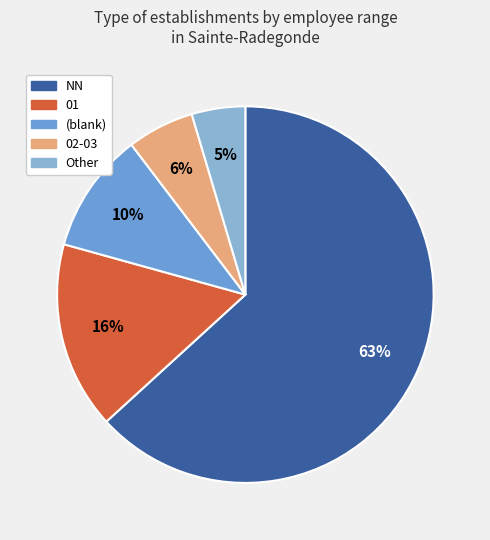

Which slice is the smallest?

Other